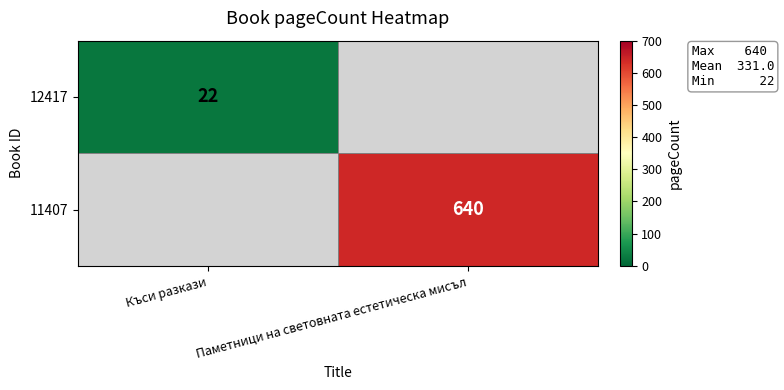

At how many categories does at least one series exceed 455?

1